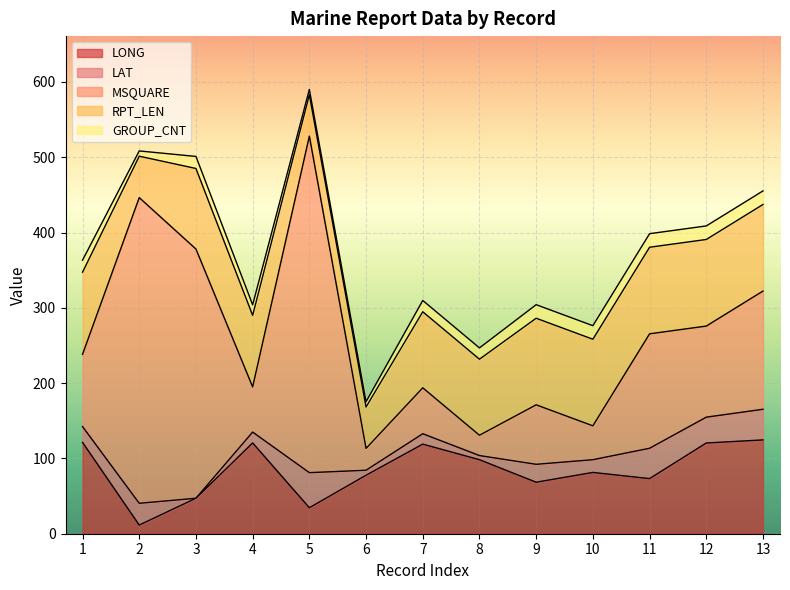

At which label does RPT_LEN reach its peak?

9